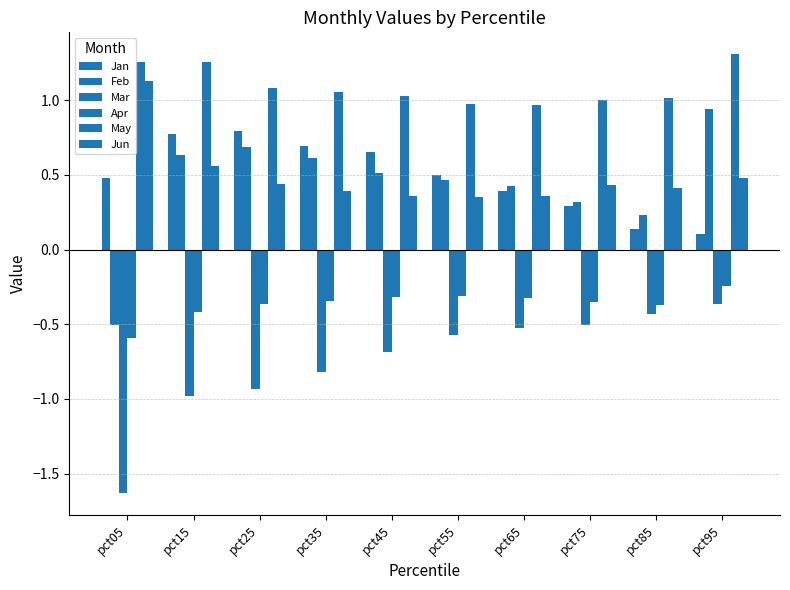

What is the minimum value shown in the chart?

-1.6